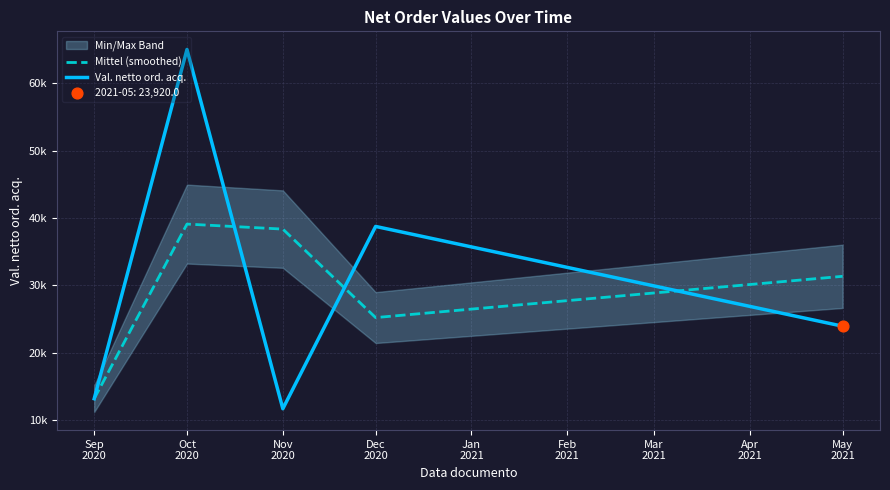

Which series contains the lowest Y value?

Val. netto ord. acq.